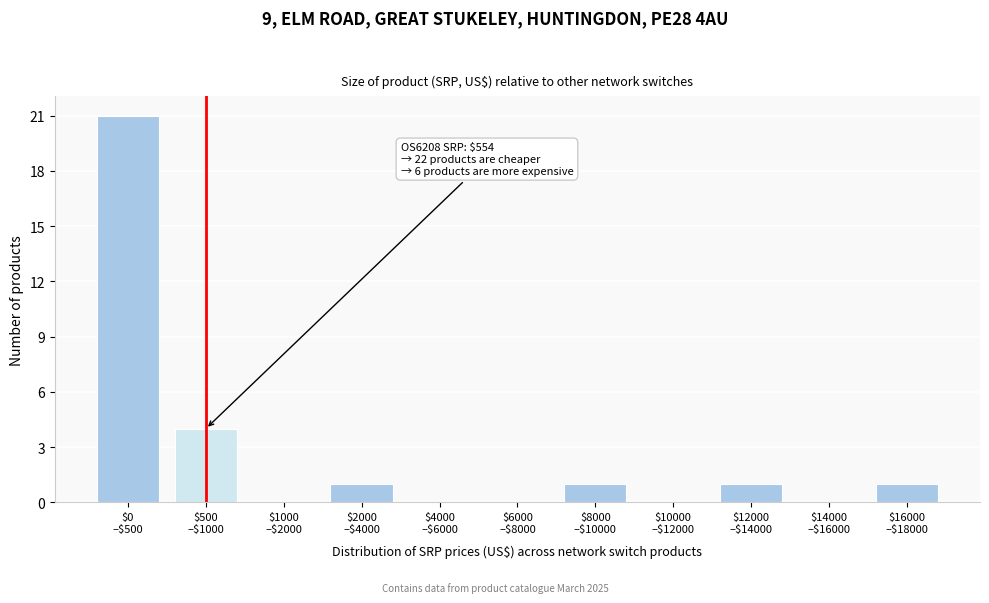

What is the maximum value shown in the chart?

21